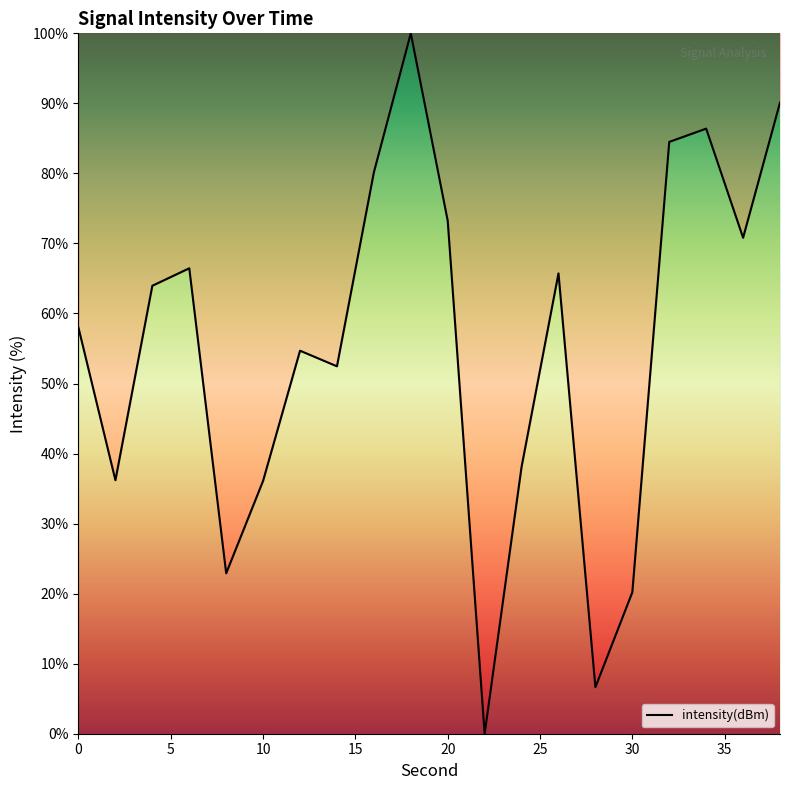

What is the difference between the maximum and minimum values?

100.0